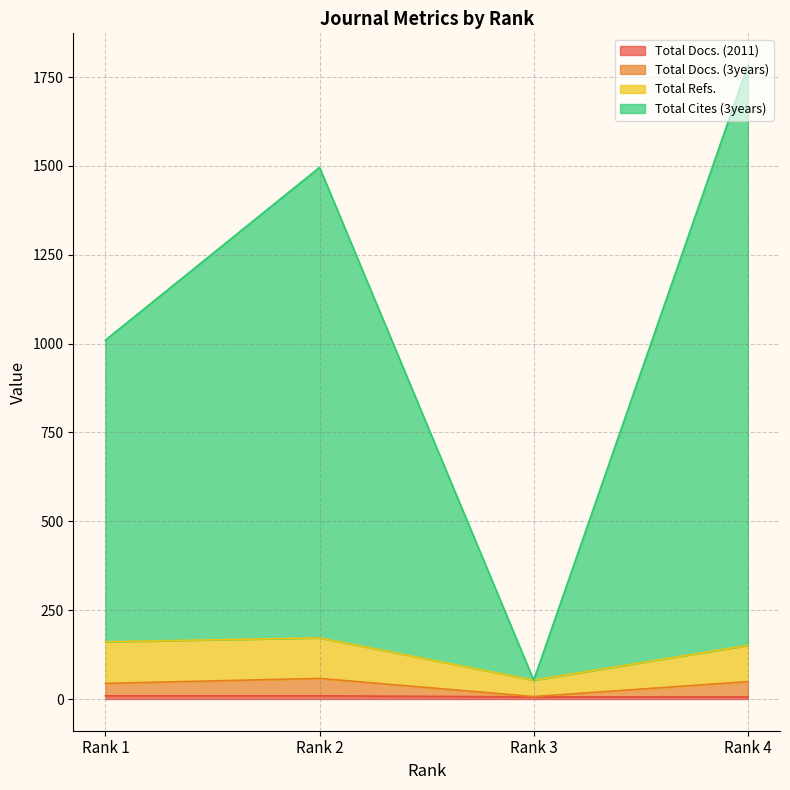

True or false: Total Refs. has a value of 53 at Rank 3.

True